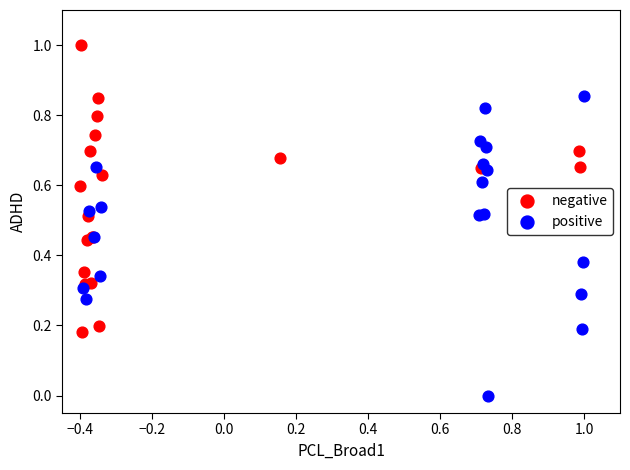

Which series reaches the minimum Y coordinate?

positive